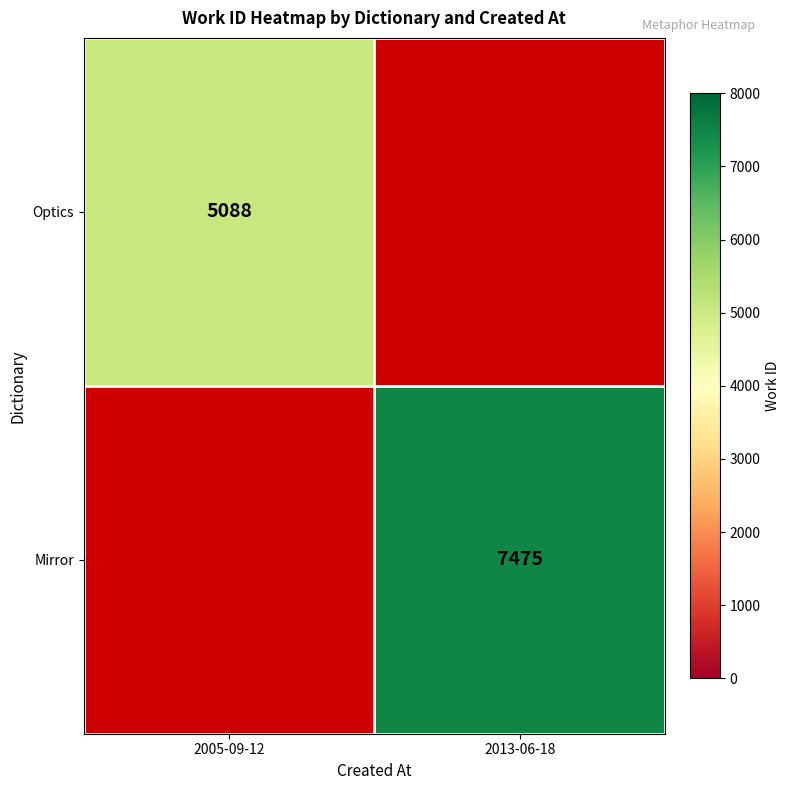

True or false: Optics has a value of 3558 at 2005-09-12.

False